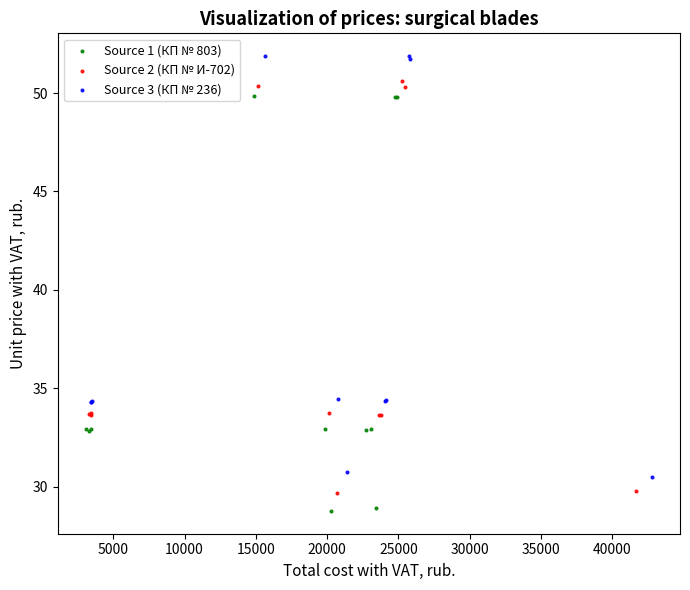

Which series reaches the maximum Y coordinate?

Source 3 (КП № 236)